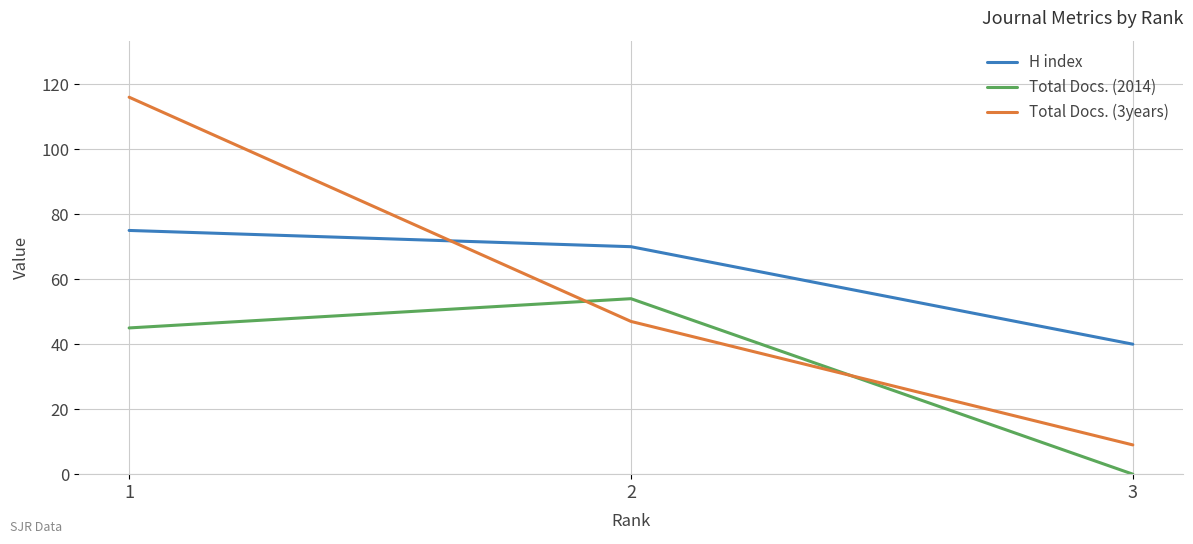

Reading left to right, list all the values displayed in this chart.

H index: 1=75	2=70	3=40
Total Docs. (2014): 1=45	2=54	3=0
Total Docs. (3years): 1=116	2=47	3=9